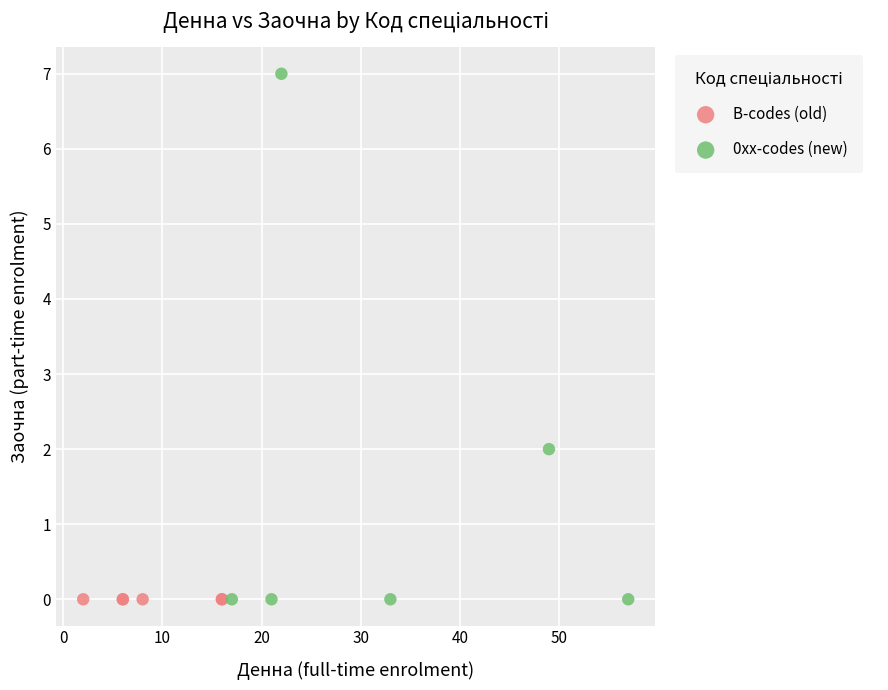

Which series contains the highest Y value?

0xx-codes (new)